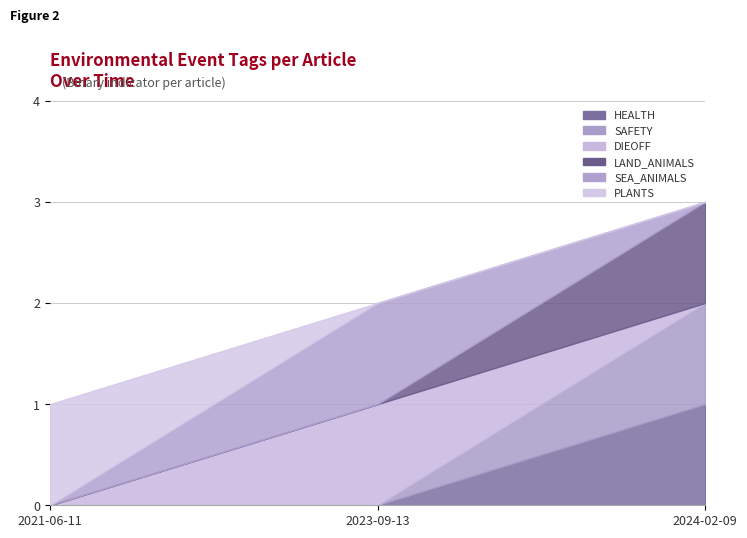

What are all the series names shown in the legend?

HEALTH, SAFETY, DIEOFF, LAND_ANIMALS, SEA_ANIMALS, PLANTS